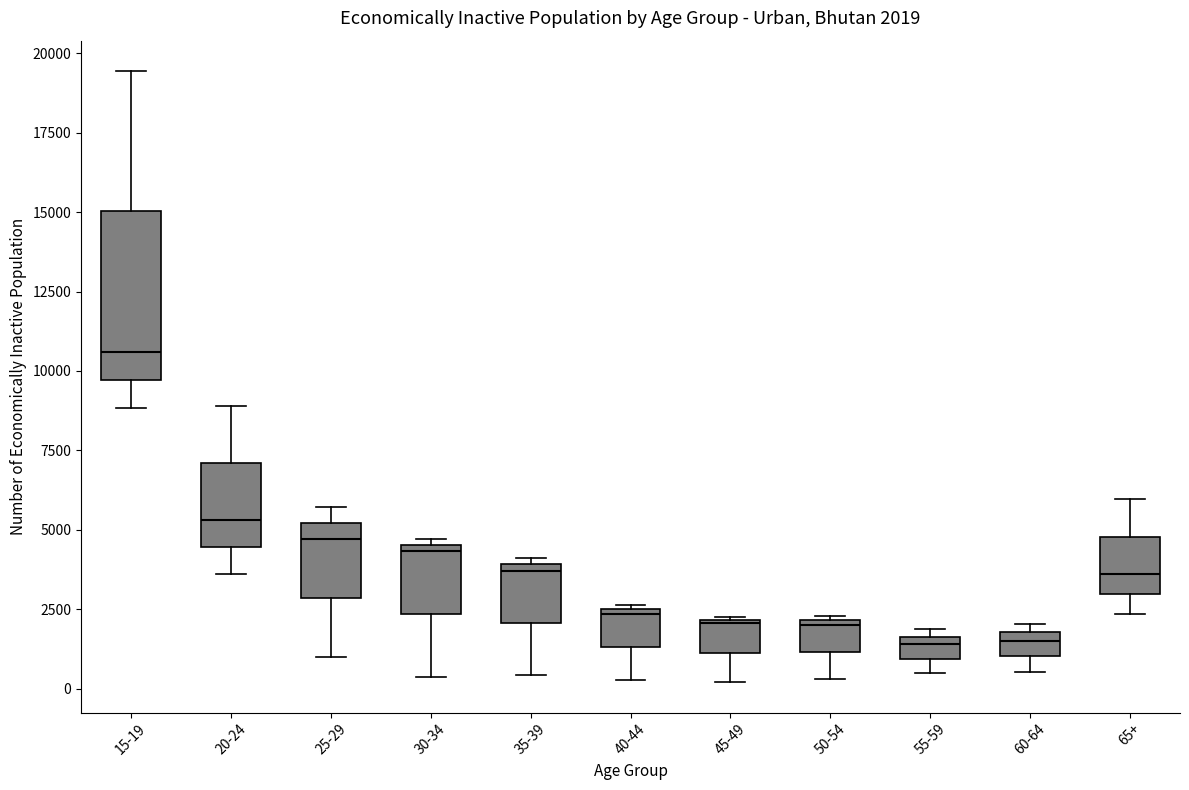

Which box's median line is the highest?

15-19